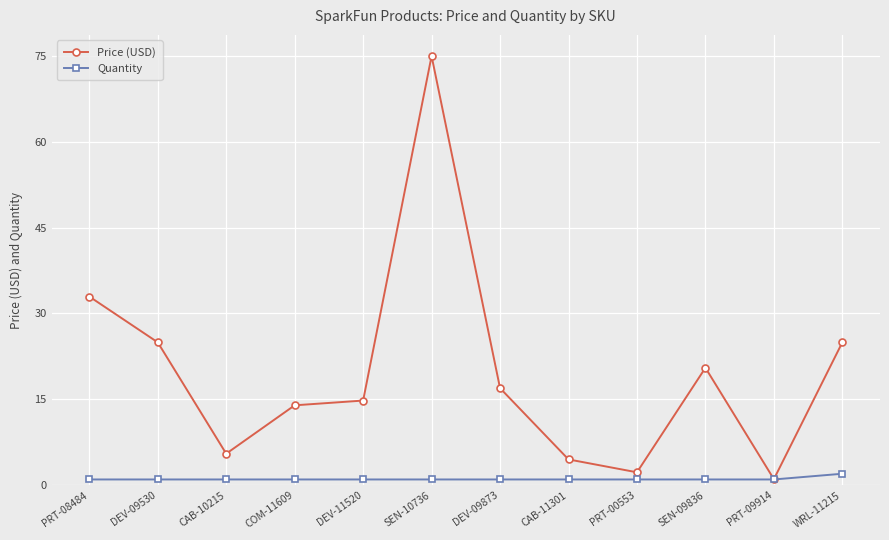

Which series has the widest spread of values?

Price (USD)